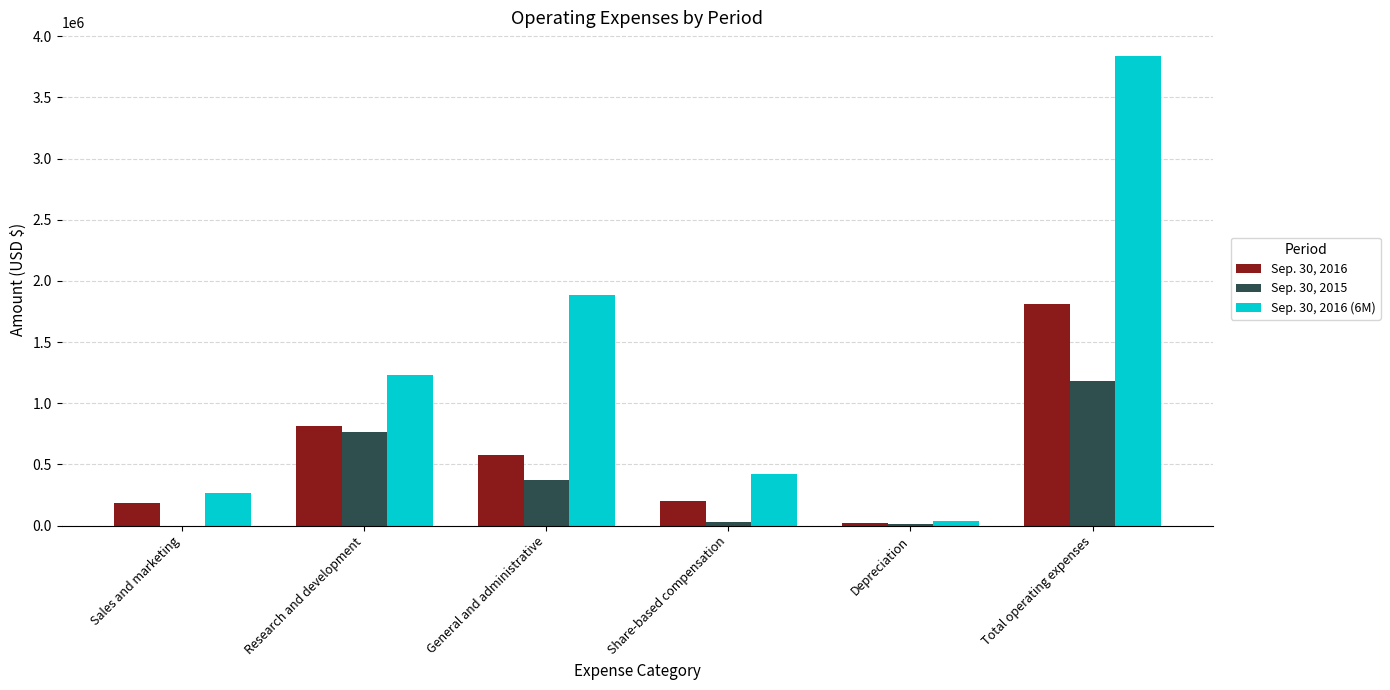

At which label does Sep. 30, 2015 reach its peak?

Total operating expenses